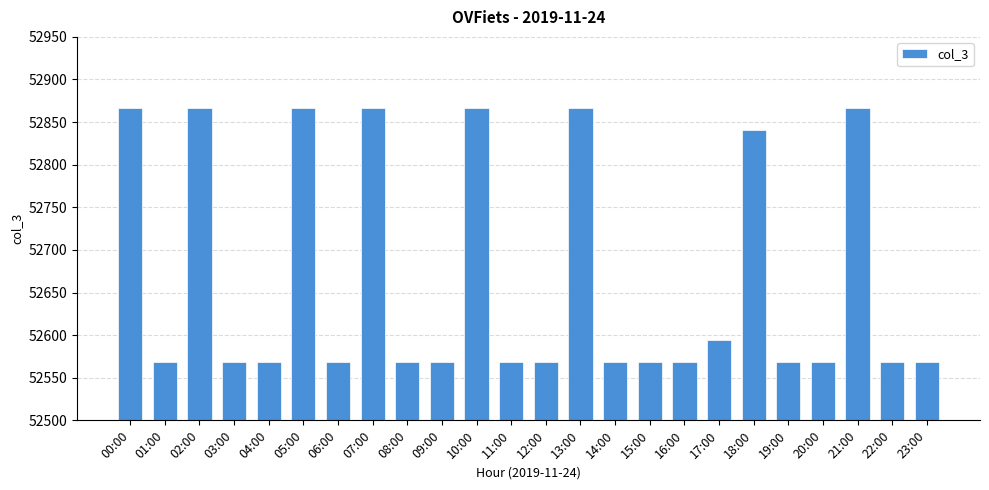

What is the label of the 15th bar from the right?

09:00